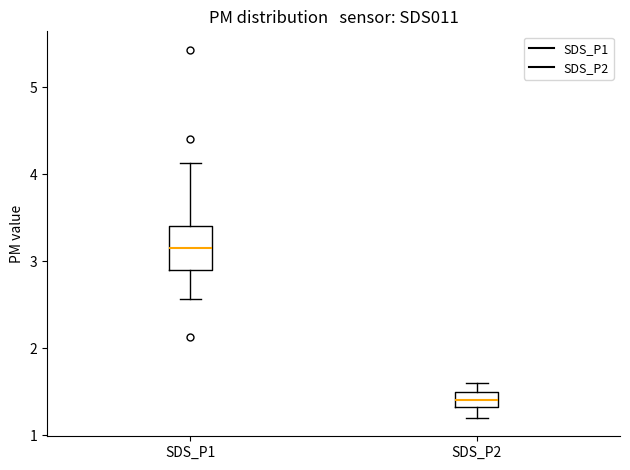

Where is the upper edge of the box for SDS_P2 on the y-axis? The values are not printed on the chart, so give them approximately, as read against the axis.

1.5